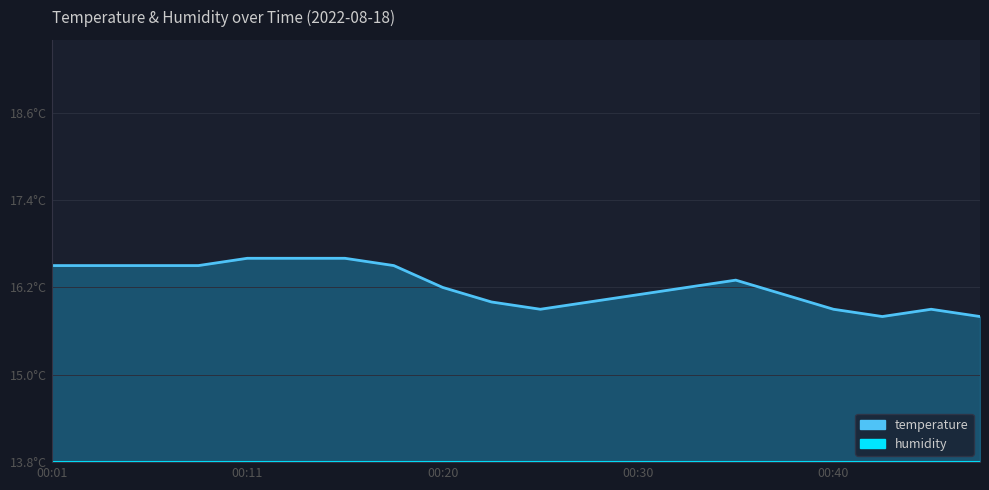

What is the ratio of the value at 00:46 to the value at 00:01?

1.0